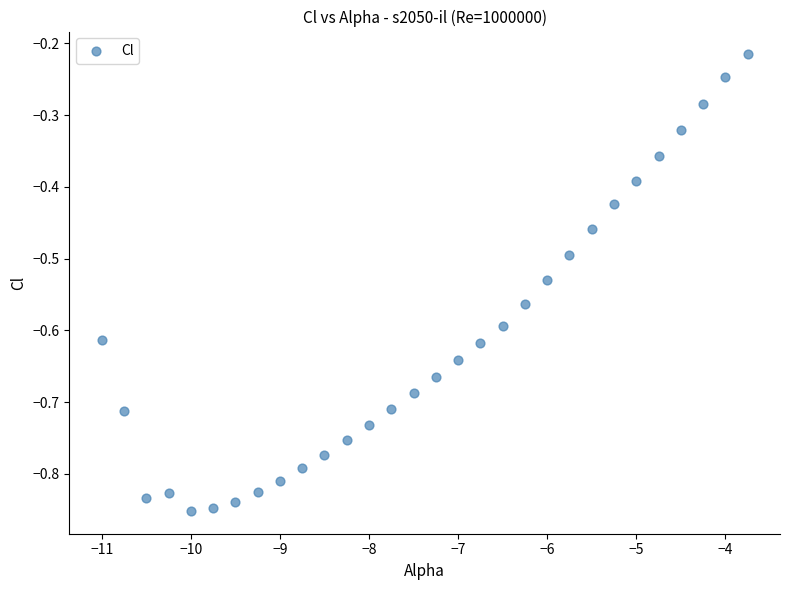

What is the range of Y values (max minus min)?

0.6